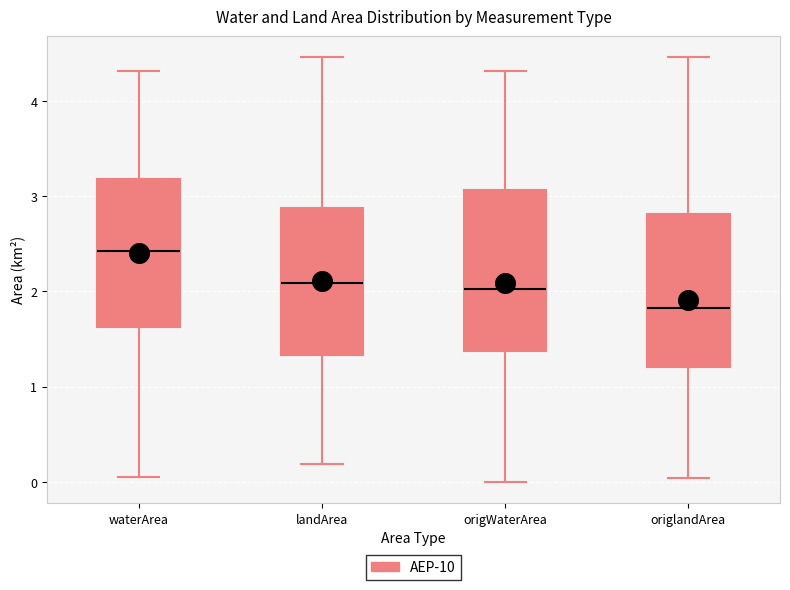

Where is the lower edge of the box for origlandArea on the y-axis? The values are not printed on the chart, so give them approximately, as read against the axis.

1.2